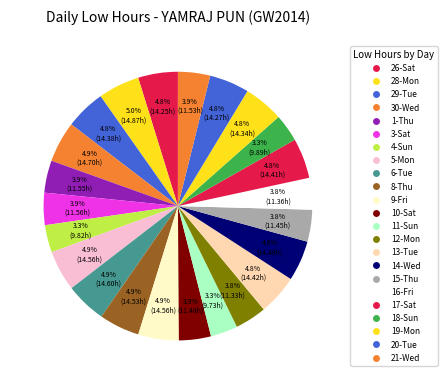

How many segments does this pie chart have?

23